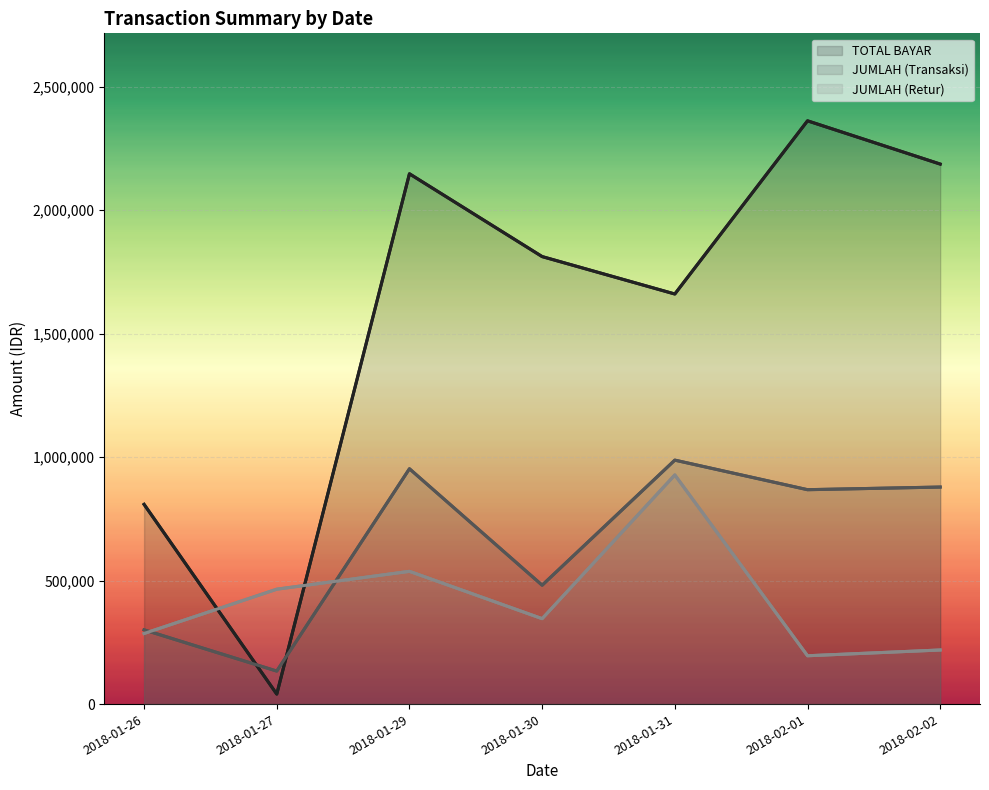

What is the sum of the JUMLAH (Transaksi) values at 2018-01-27 and 2018-01-26?

434350